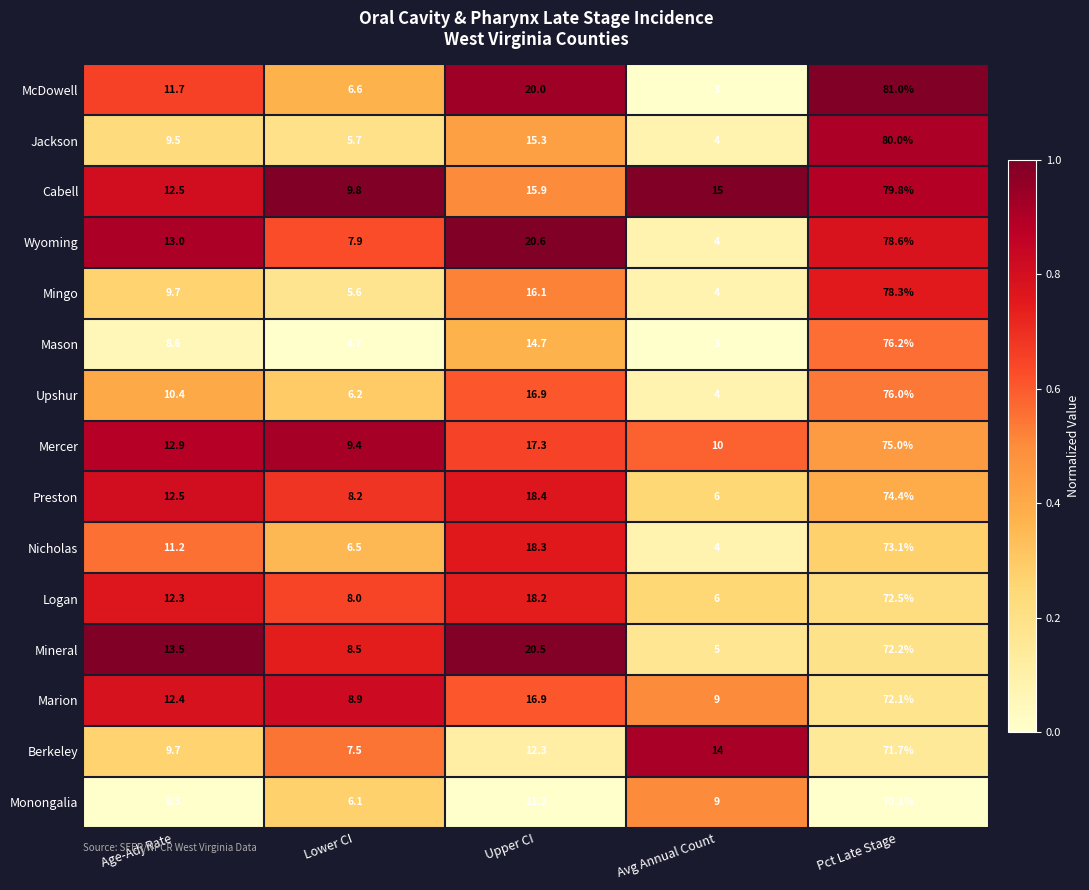

What is the difference between the maximum and second lowest values in the Mason series?

71.5